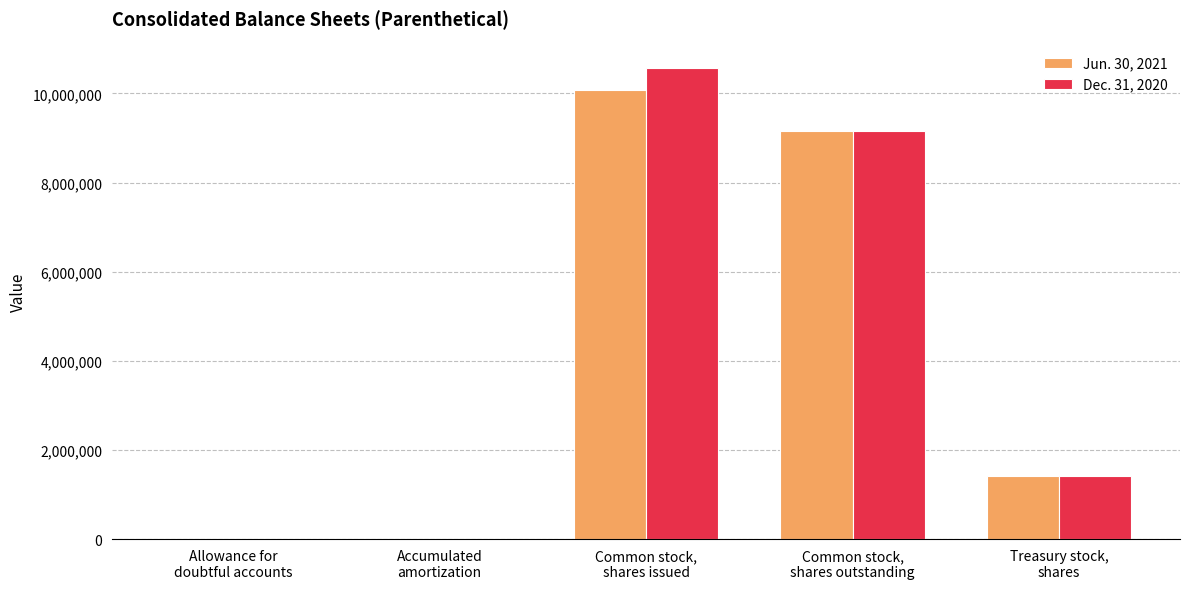

What is the total value across all series at Accumulated
amortization?

1096